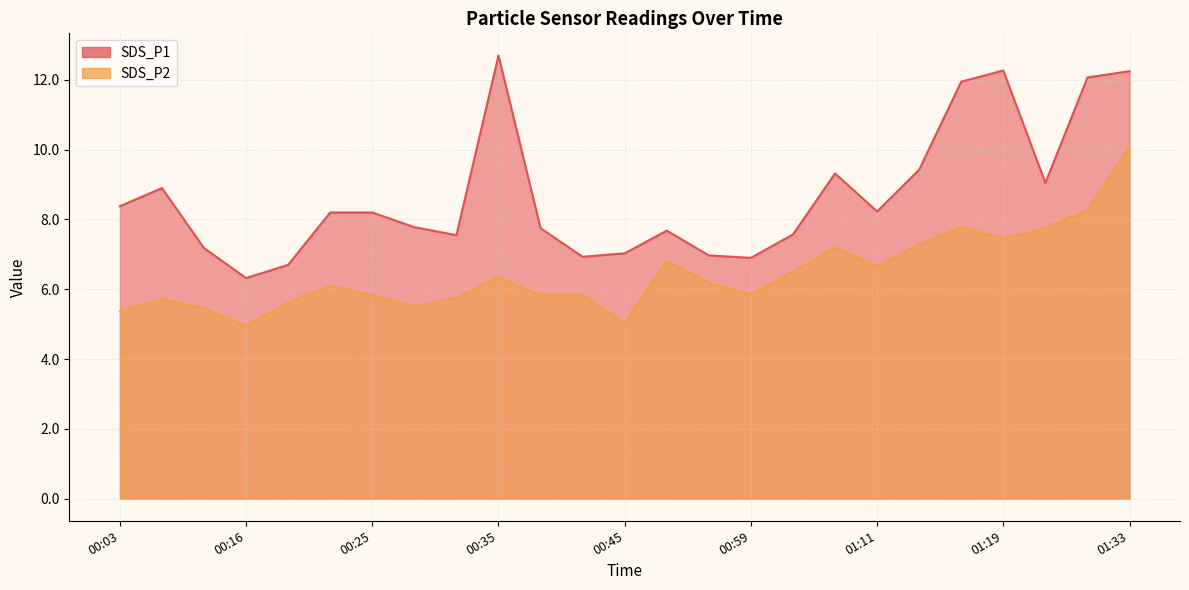

Which series has the largest range (max minus min)?

SDS_P1